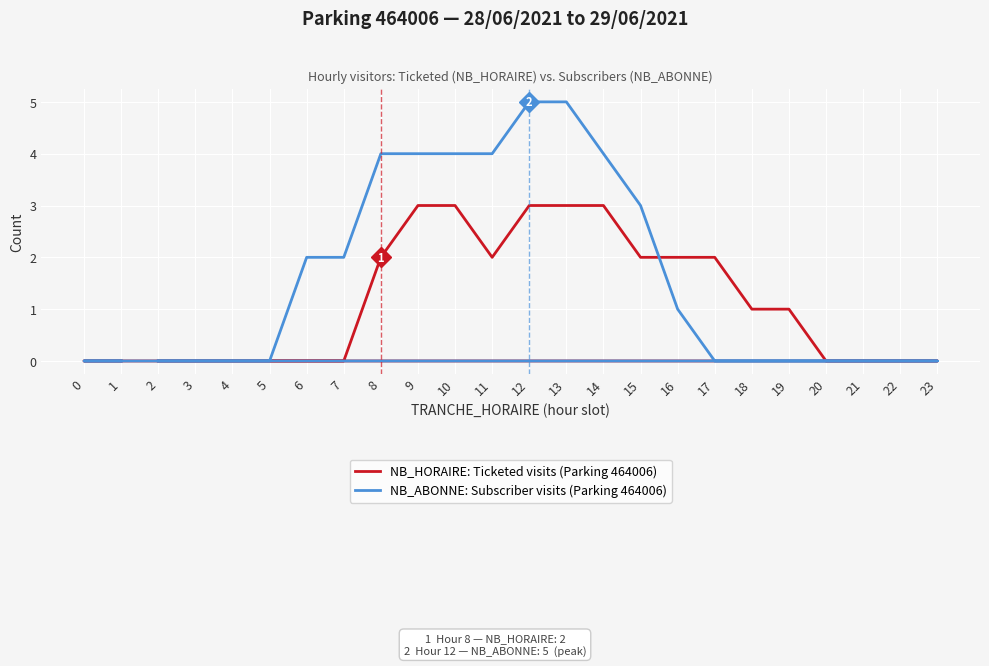

Count the number of data series in this chart.

2